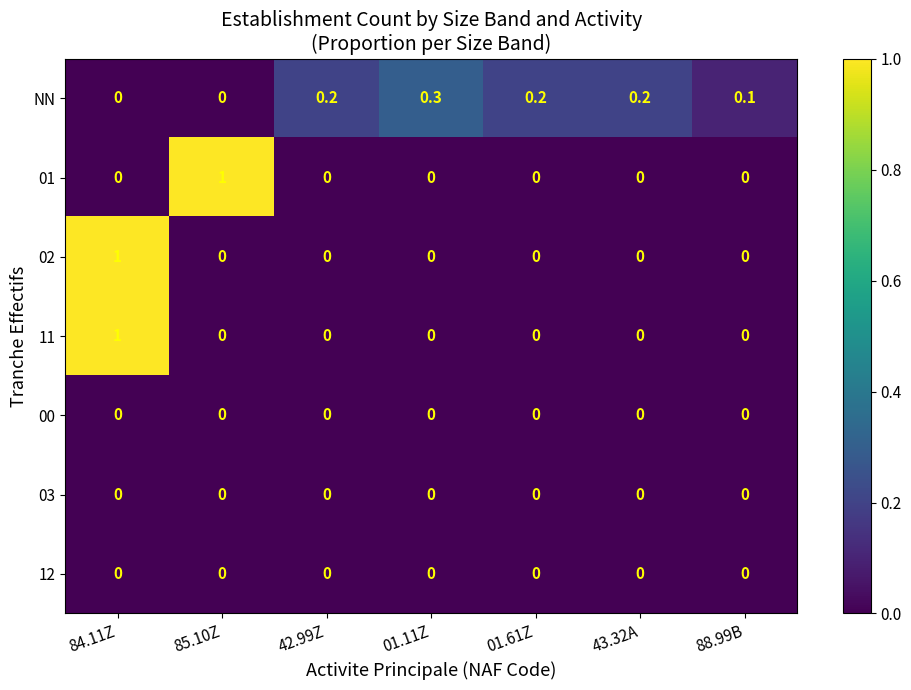

What is the sum of the 11 values at 84.11Z and 01.11Z?

1.0